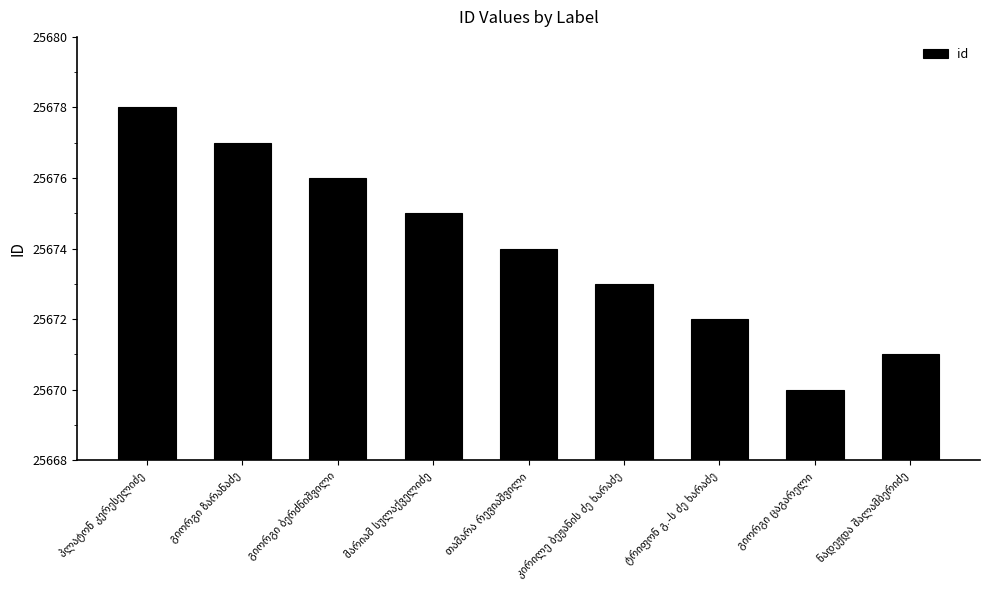

What is the maximum value shown in the chart?

25678